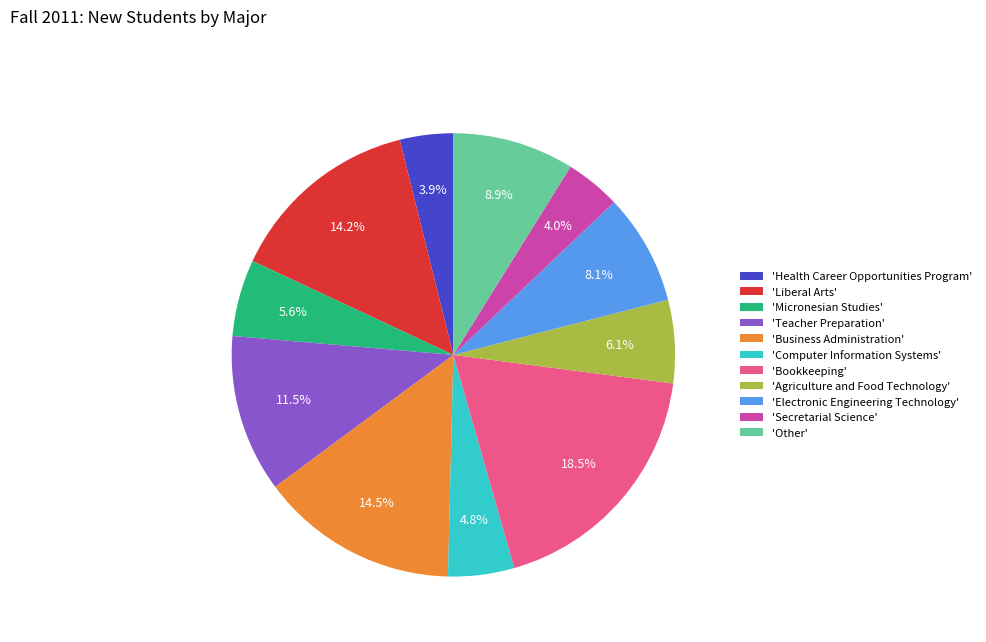

What is the largest slice in the pie chart?

'Bookkeeping'